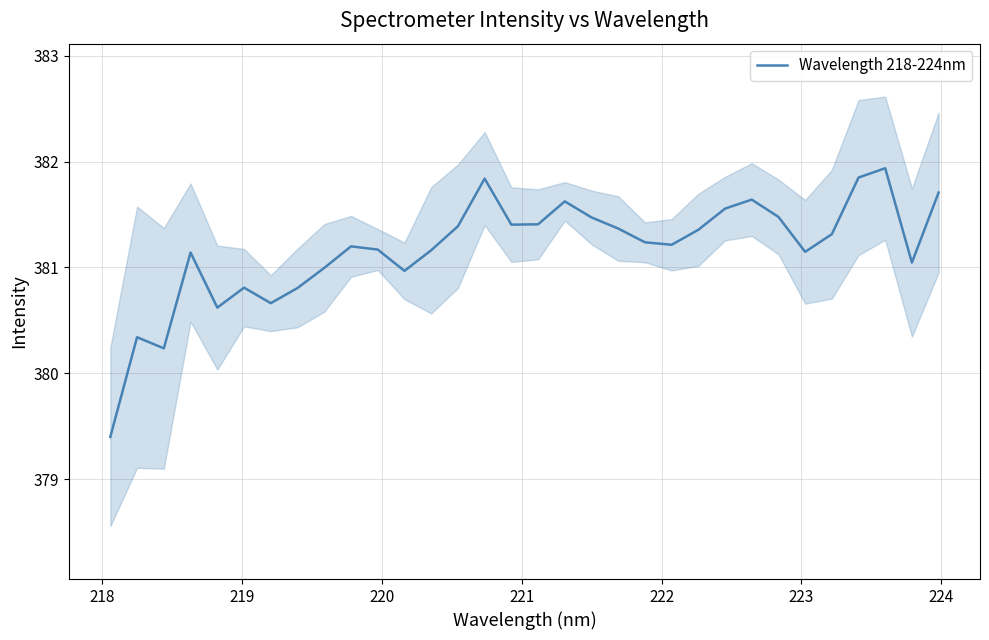

What is the lowest value of the Wavelength 218-224nm series?

379.4